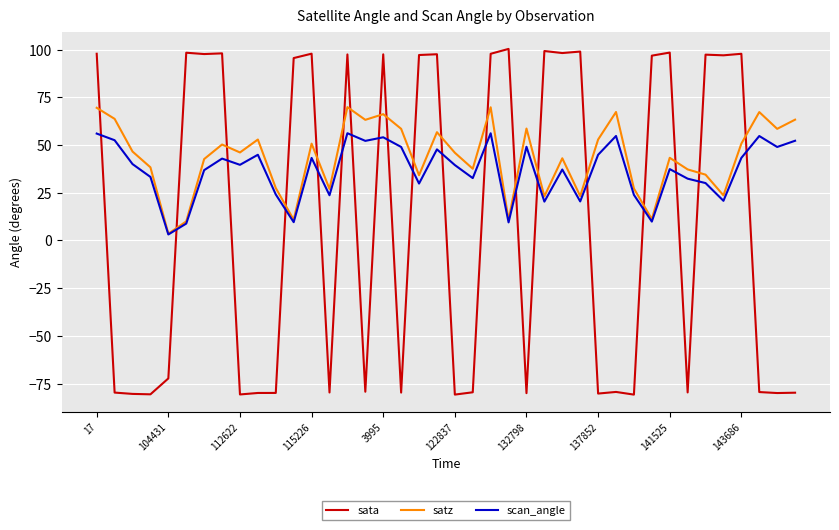

Rank the series by their maximum value, from lowest to highest.

scan_angle, satz, sata